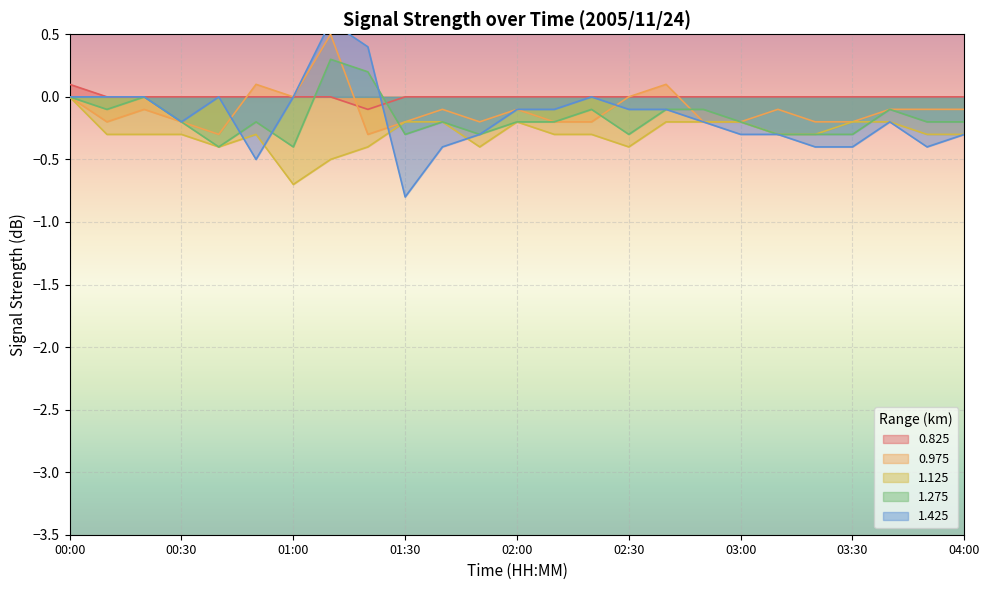

What is the difference between the second highest and second lowest values in the 0.975 series?

0.4